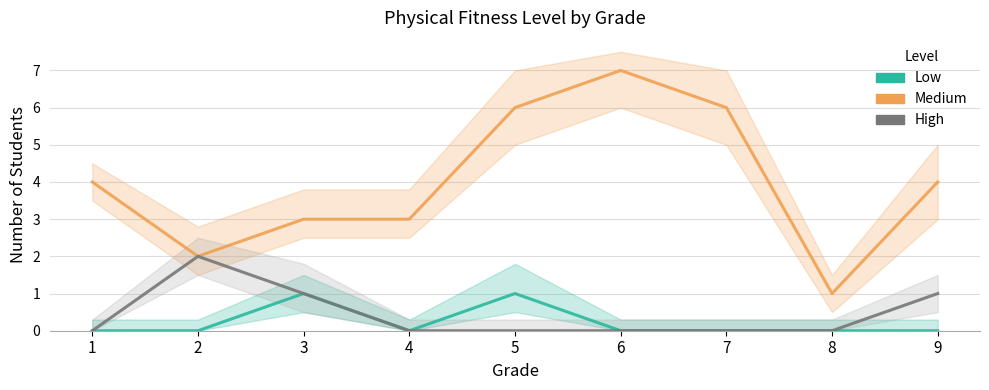

Where does the Medium series first go above 4?

5